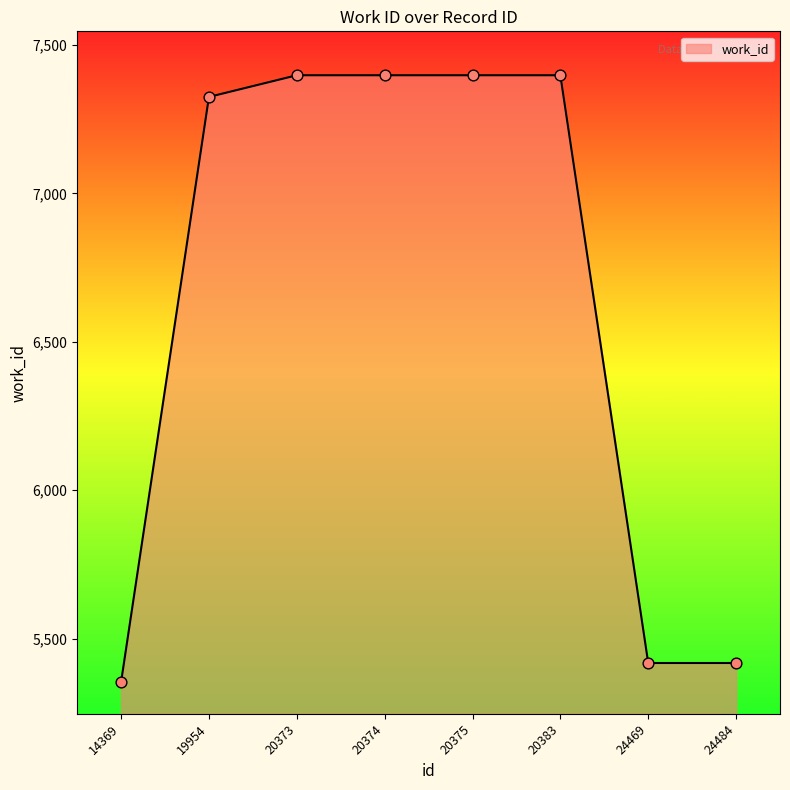

What is the ratio of the value at 20375 to the value at 24484?

1.4